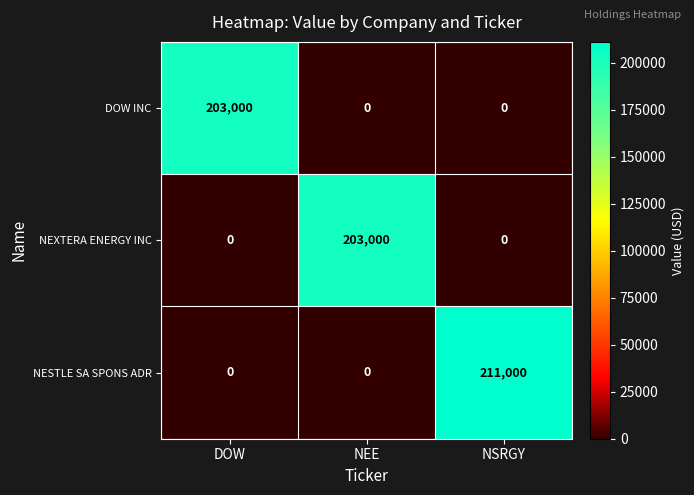

What is the difference between the highest and lowest values at DOW?

203000